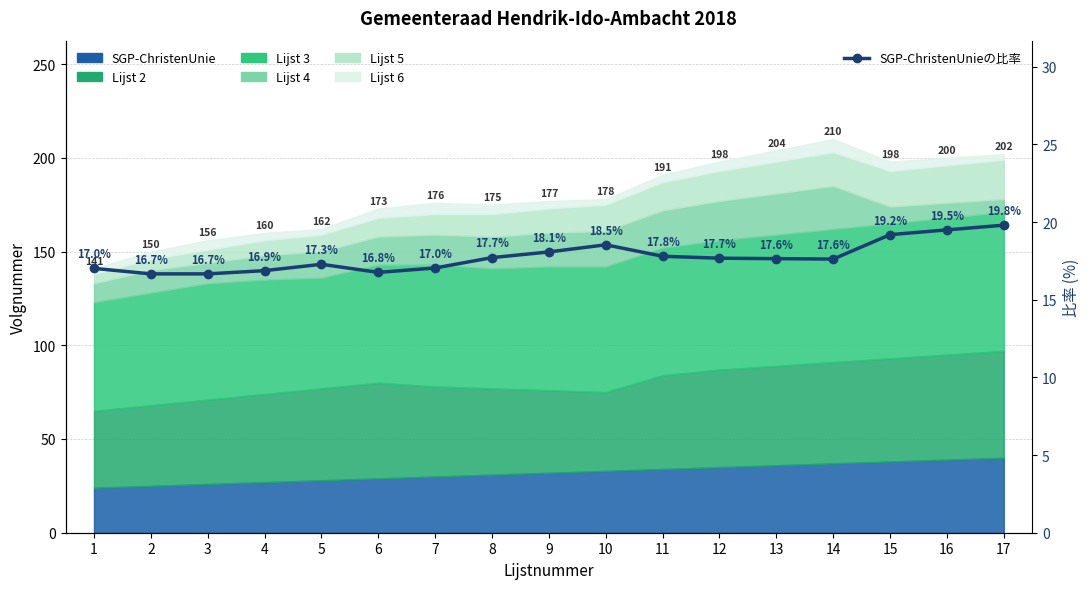

At which label is the value closest to 18?

9